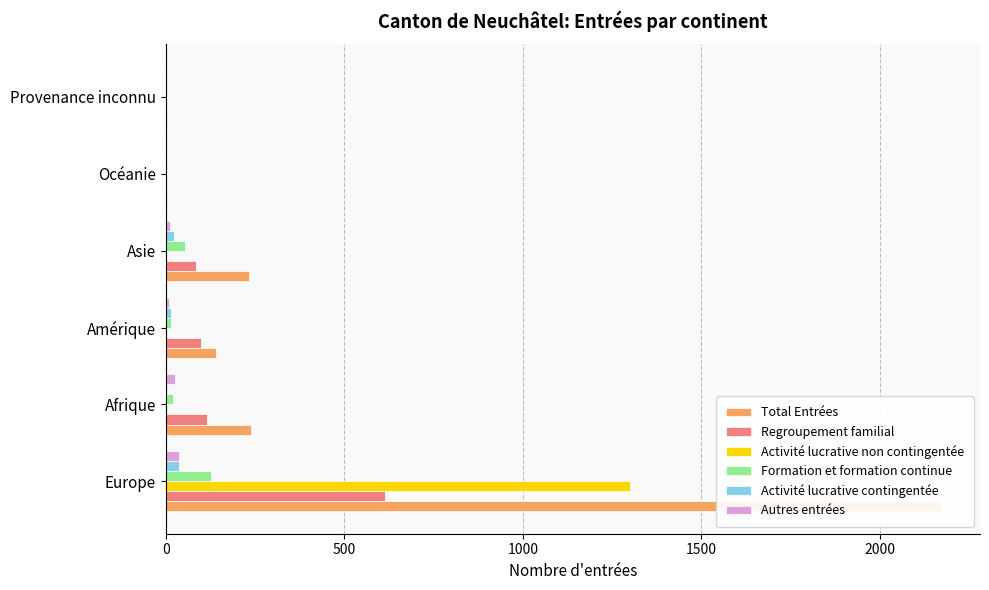

Does the chart contain stacked bars?

No